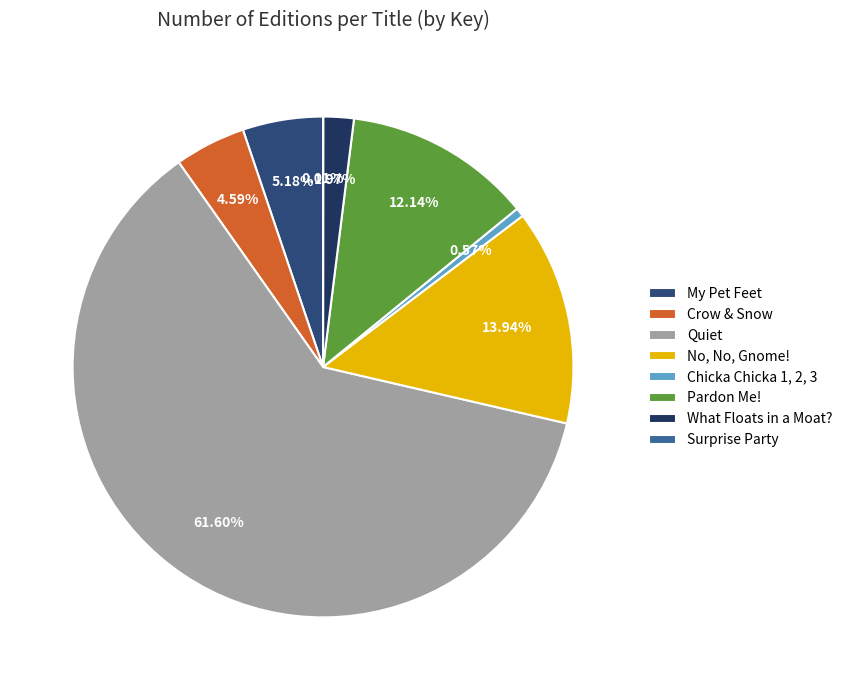

Combined, do No, No, Gnome! and Surprise Party account for over 50%?

No